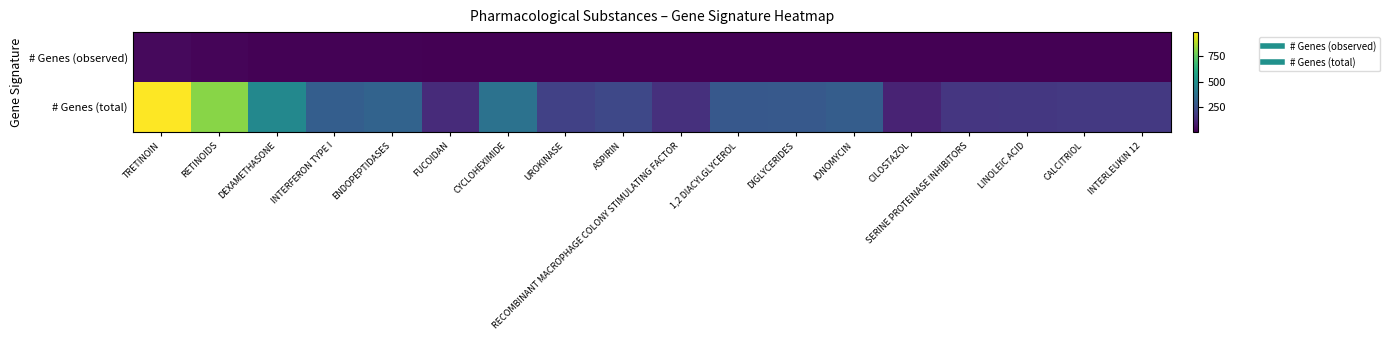

At FUCOIDAN, list the series in order from smallest to largest.

# Genes (observed), # Genes (total)